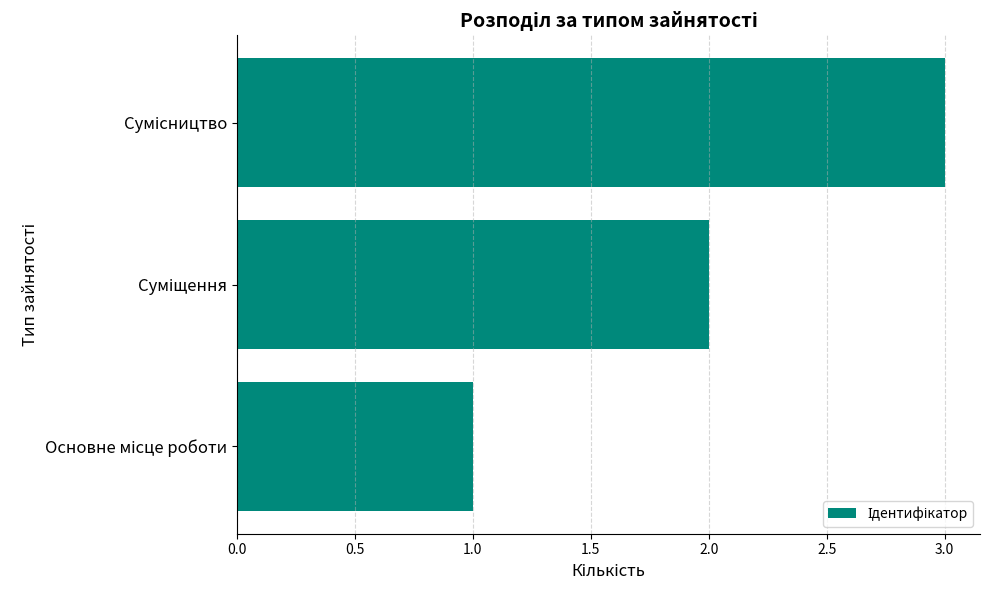

What is the sum of all values?

6